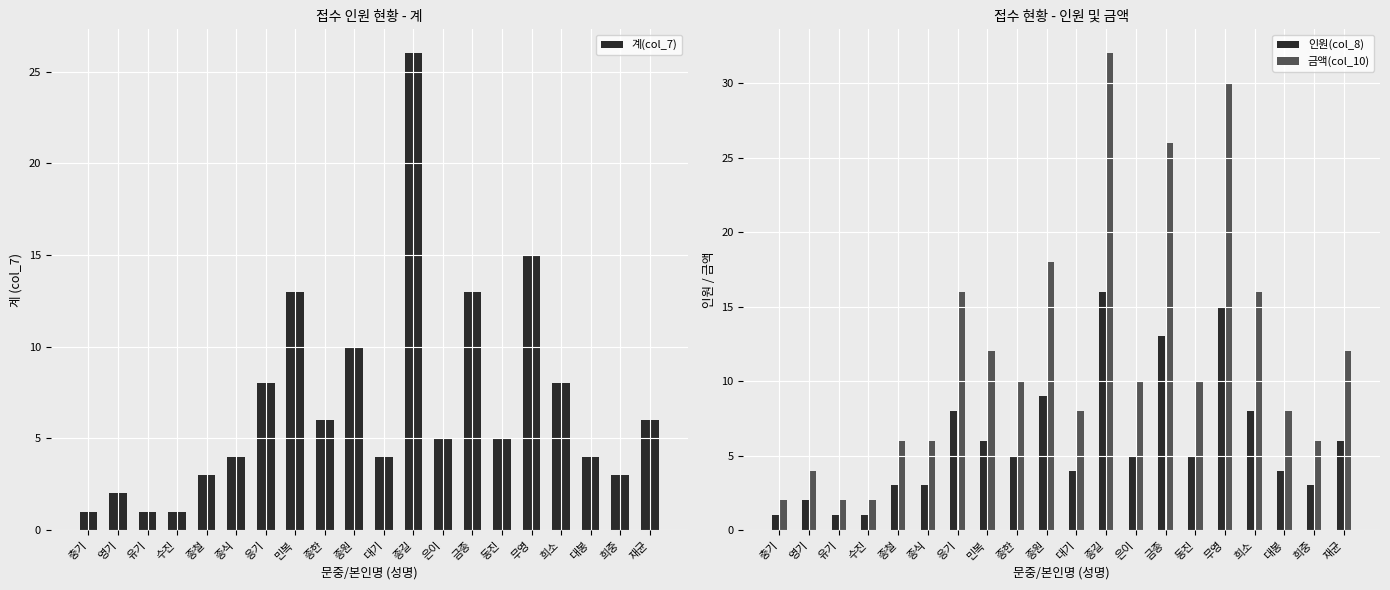

What is the value of the 인원(col_8) bar at the 7th from the left?

8